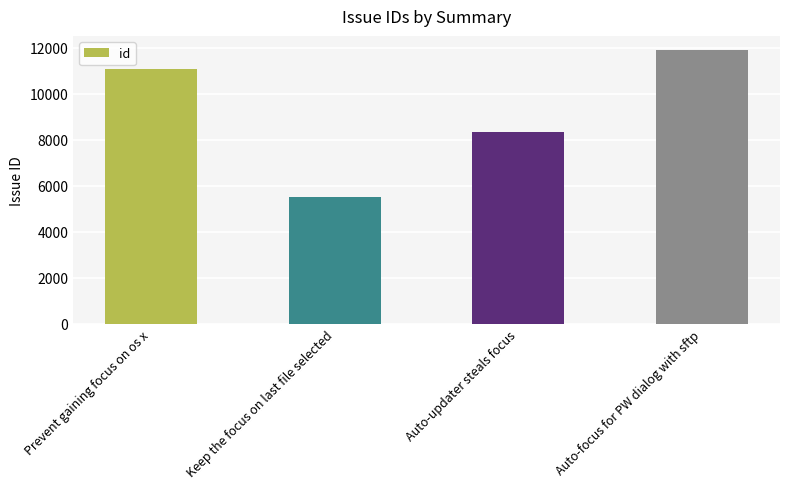

Approximately how many times larger is the value at Auto-focus for PW dialog with sftp compared to Keep the focus on last file selected?

2.2